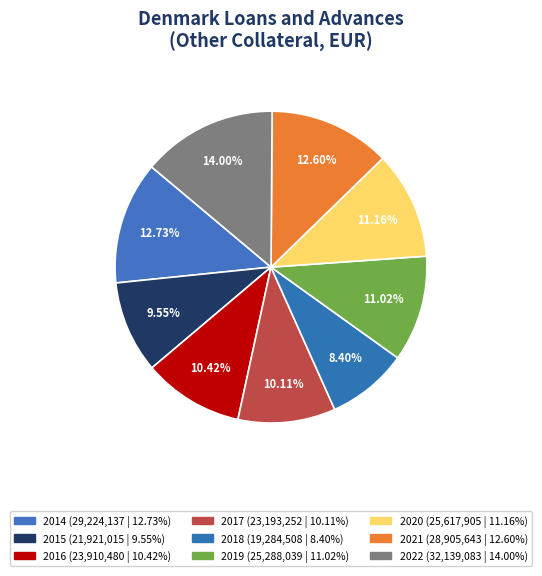

Combined, do 2018 and 2017 account for over 50%?

No